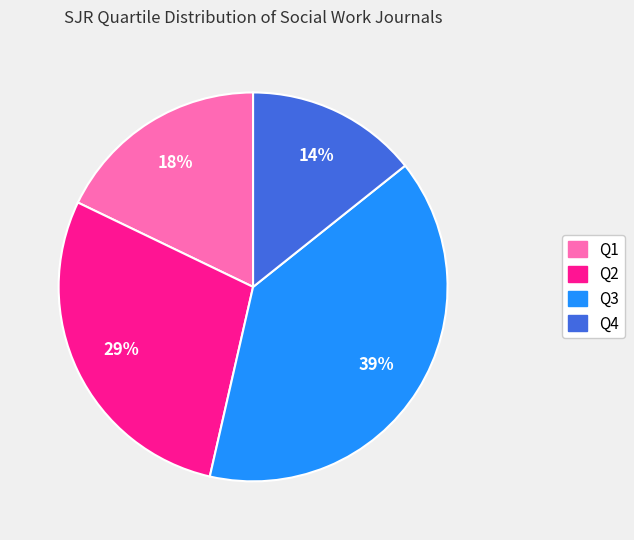

To the nearest percent, what is the combined percentage of Q4 and Q2?

43%